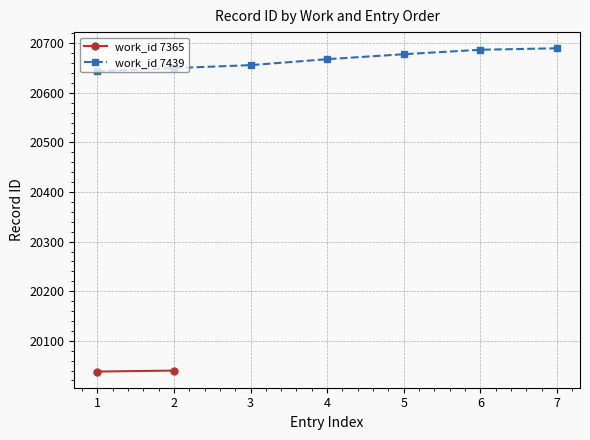

What is the highest value of the work_id 7439 series?

20690